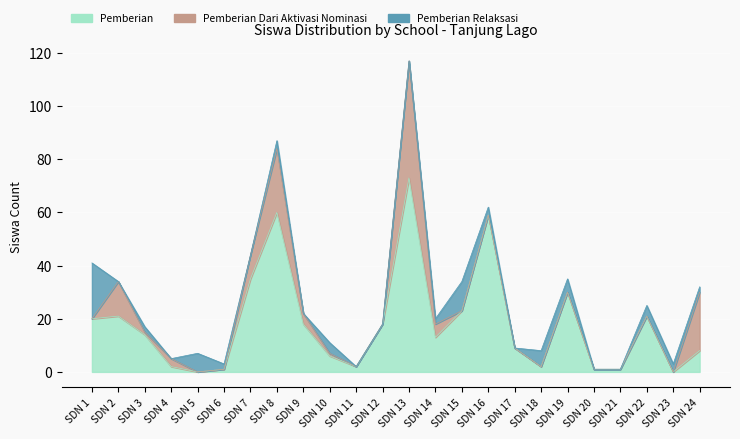

What is the difference between the Pemberian Relaksasi values at SDN 15 and SDN 23?

8